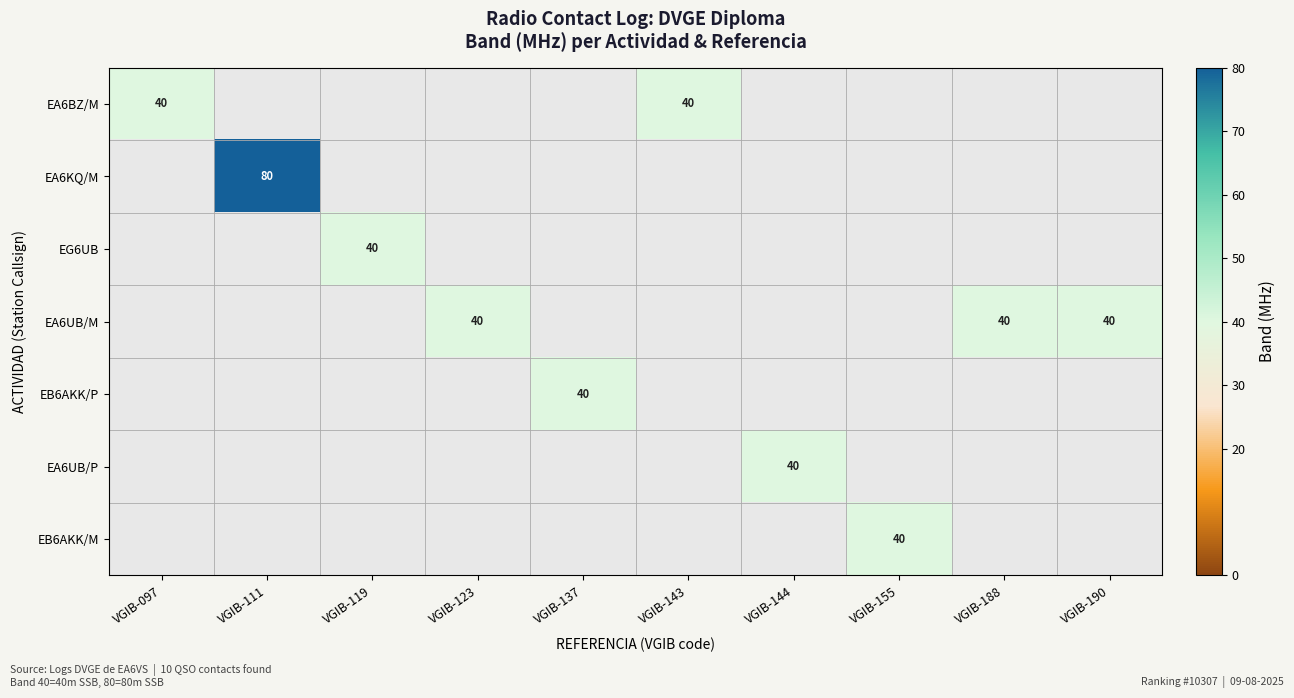

Is it true that EA6BZ/M equals 67 at VGIB-097?

False